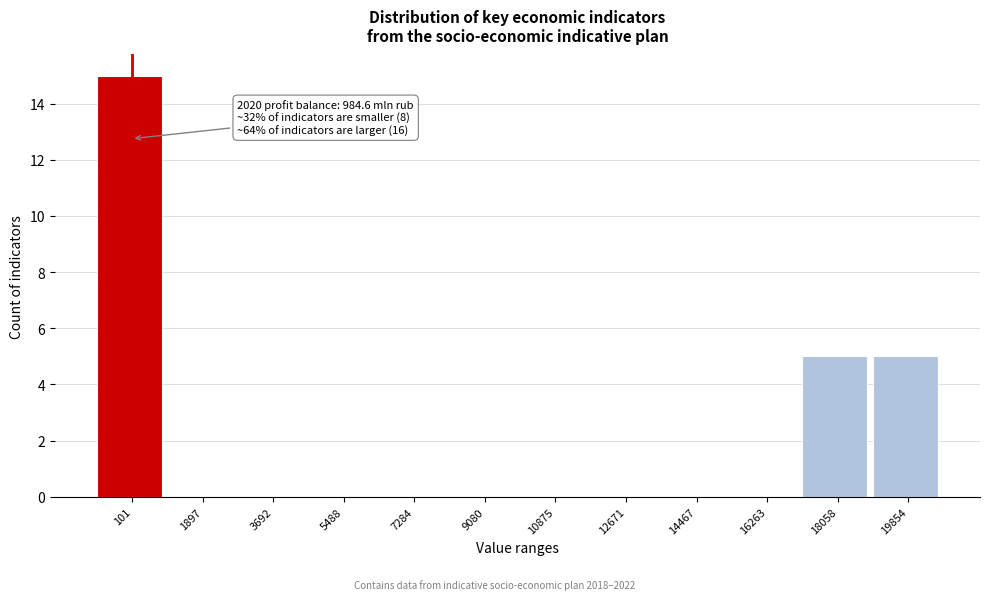

Reading left to right, what are all the values shown in this chart?

101=15	1897=0	3692=0	5488=0	7284=0	9080=0	10875=0	12671=0	14467=0	16263=0	18058=5	19854=5